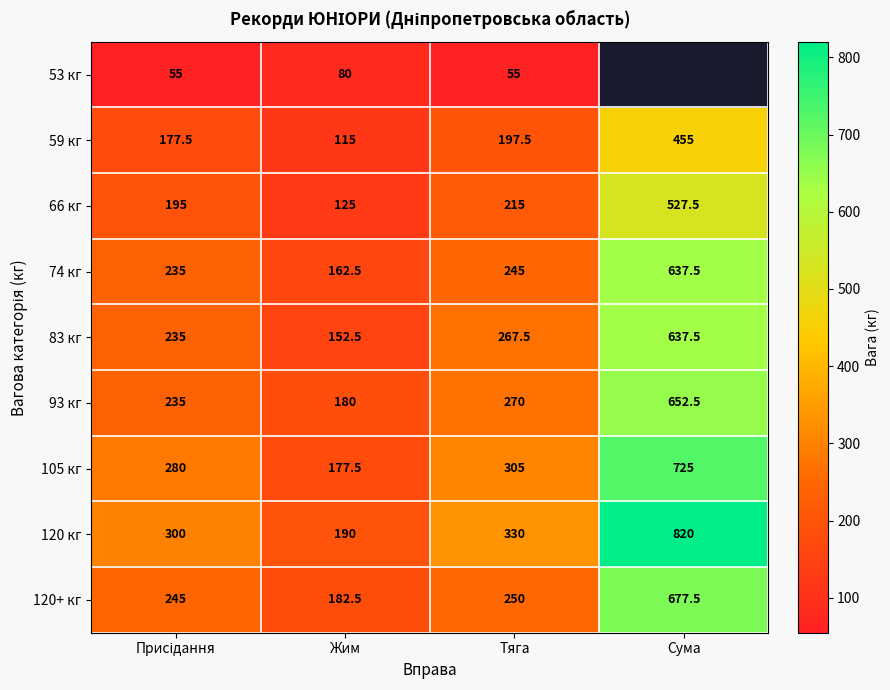

What is the difference between the highest and lowest values at Тяга?

275.0